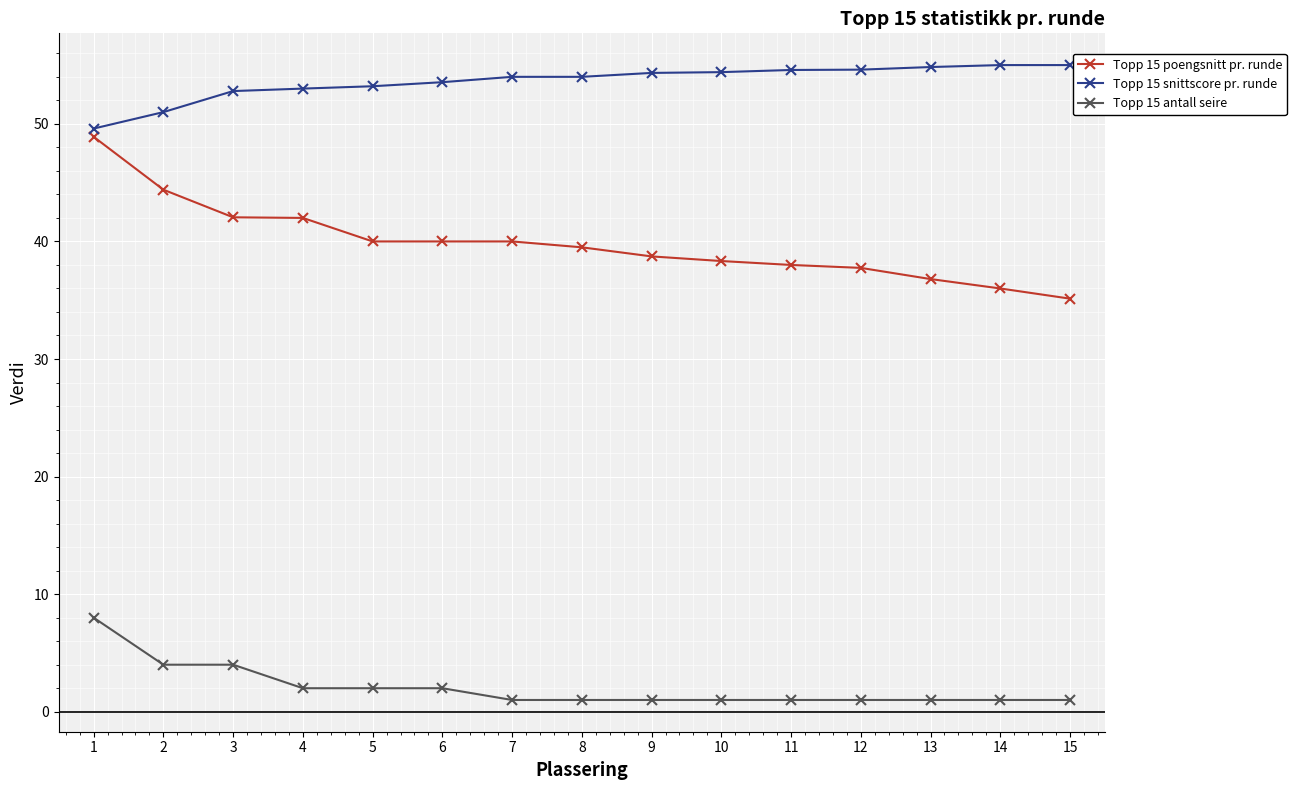

Is it true that Topp 15 snittscore pr. runde equals 14.5 at 12?

False